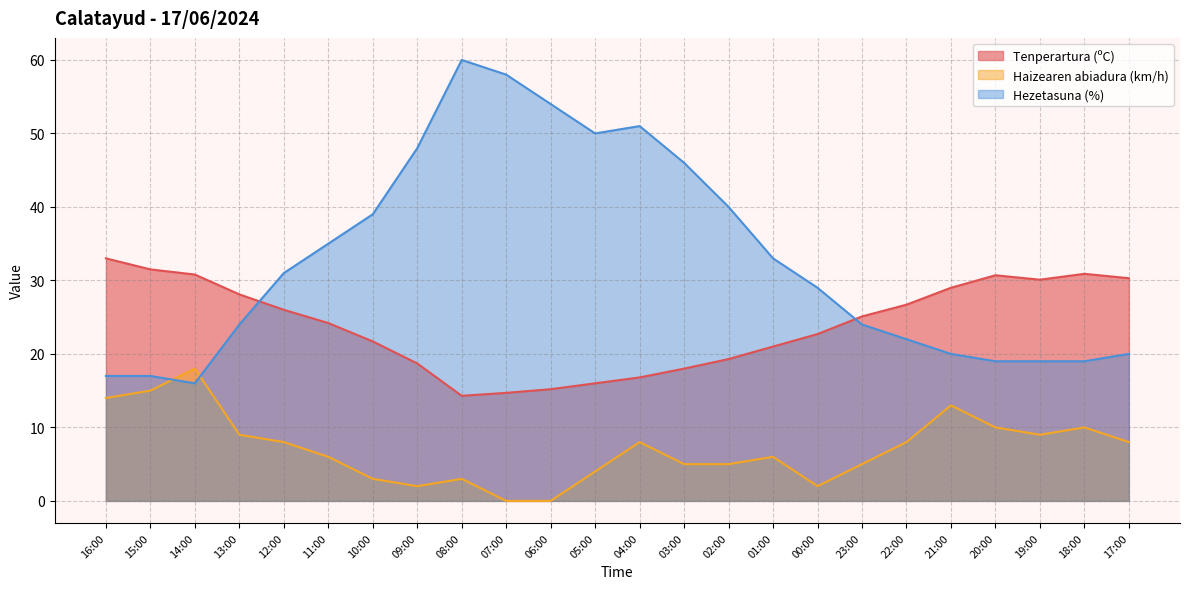

True or false: Hezetasuna (%) has a value of 40.0 at 02:00.

True